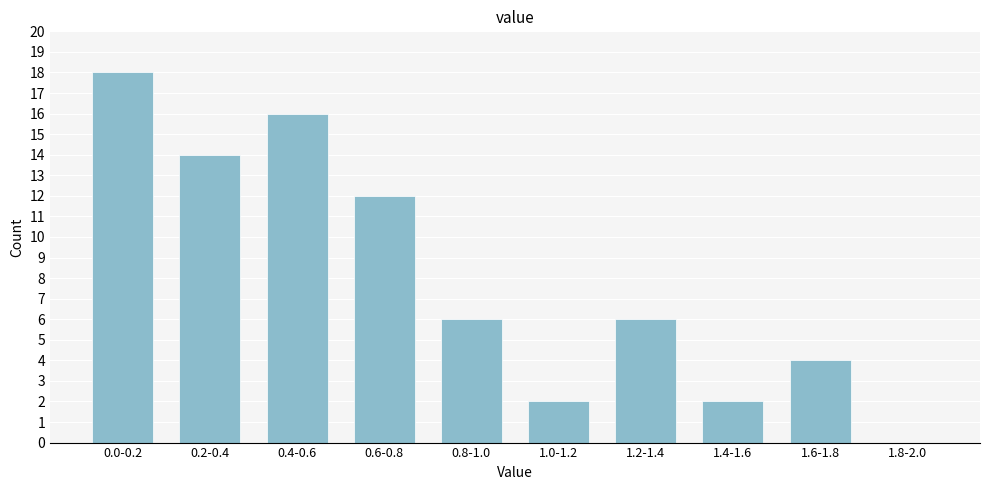

Reading right to left, what are all the values shown in this chart?

1.8-2.0=0	1.6-1.8=4	1.4-1.6=2	1.2-1.4=6	1.0-1.2=2	0.8-1.0=6	0.6-0.8=12	0.4-0.6=16	0.2-0.4=14	0.0-0.2=18